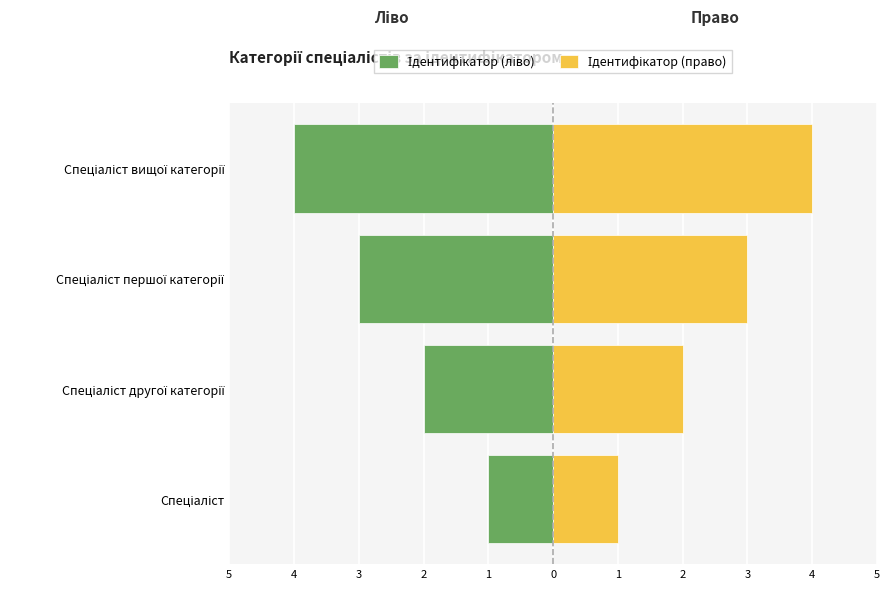

What is the sum of all Ідентифікатор (ліво) values?

-10